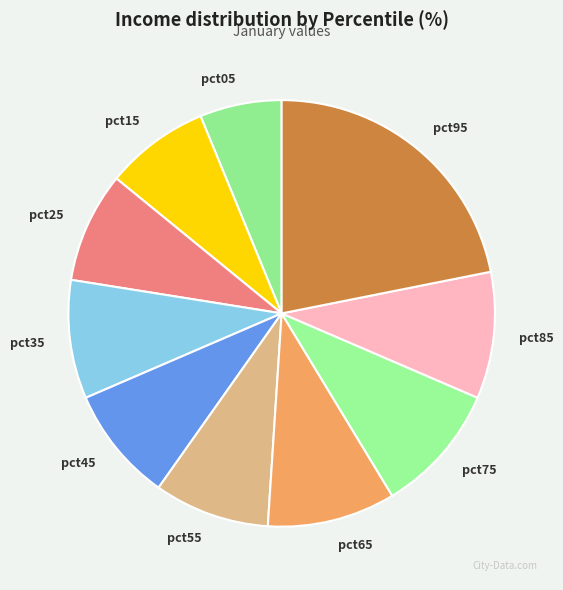

How many segments does this pie chart have?

10